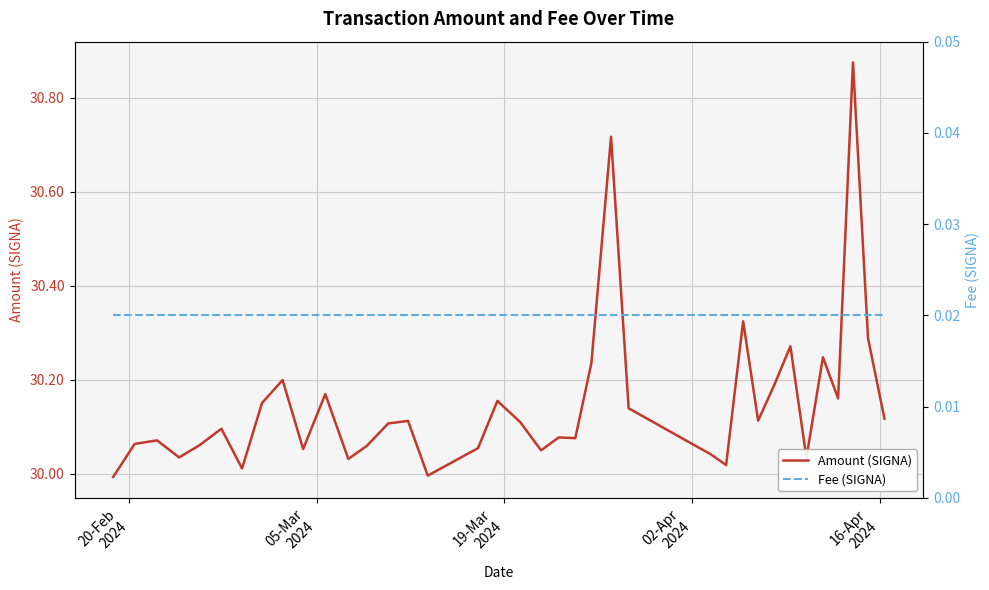

List the series in order of their overall mean, highest first.

Amount (SIGNA), Fee (SIGNA)